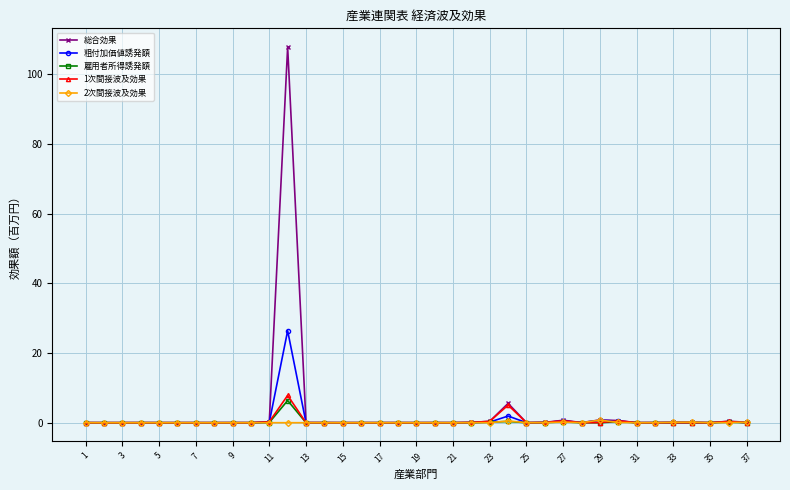

What is the maximum value shown in the chart?

107.8